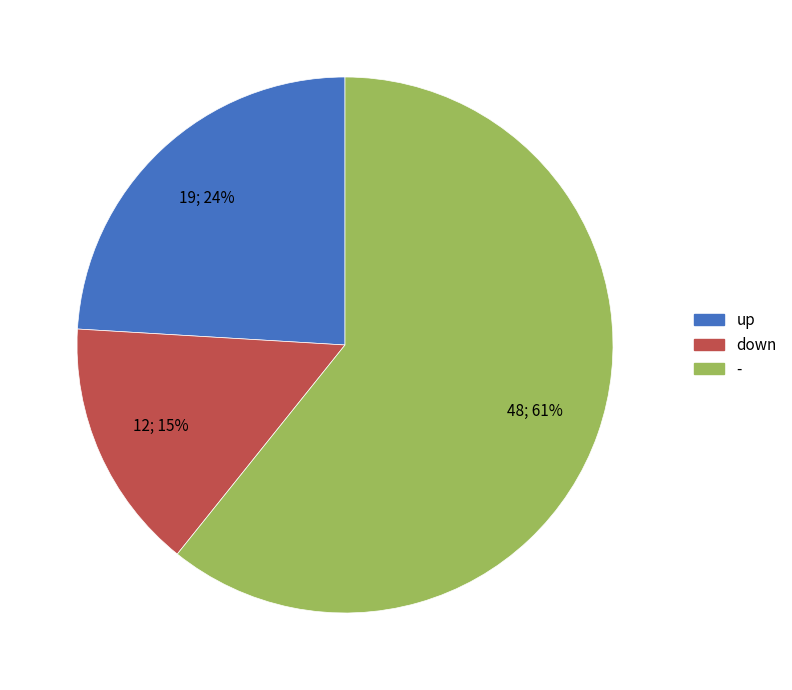

Combined, do up and - account for over 50%?

Yes